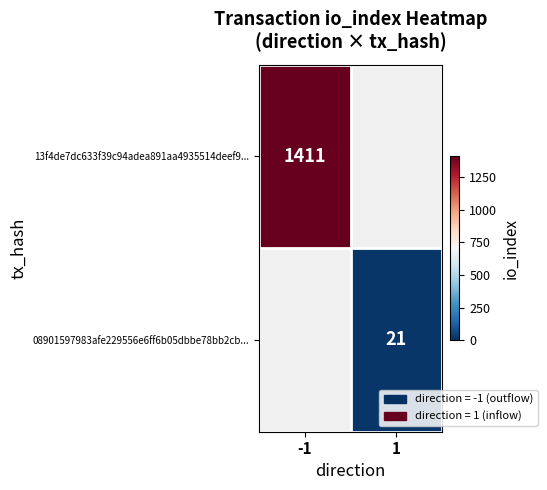

The value of 08901597983afe229556e6ff6b05dbbe78bb2cb... at 1 is 8. True or false?

False